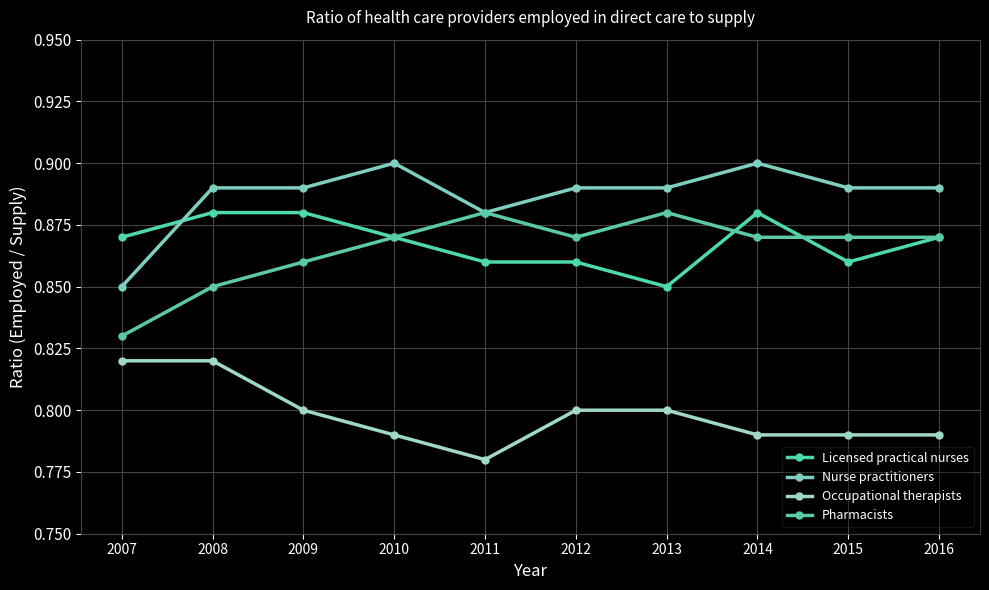

Where is the first local minimum for Nurse practitioners?

2011